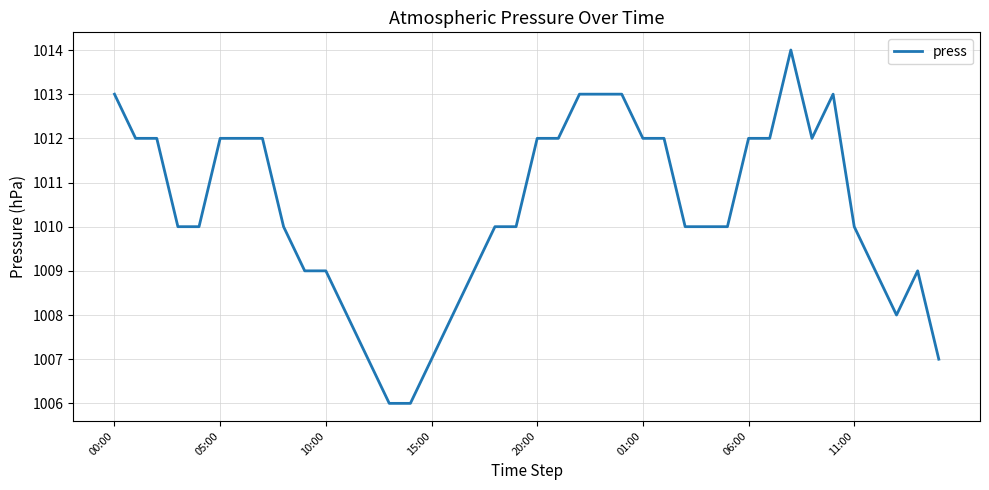

What is the smallest value displayed?

1006